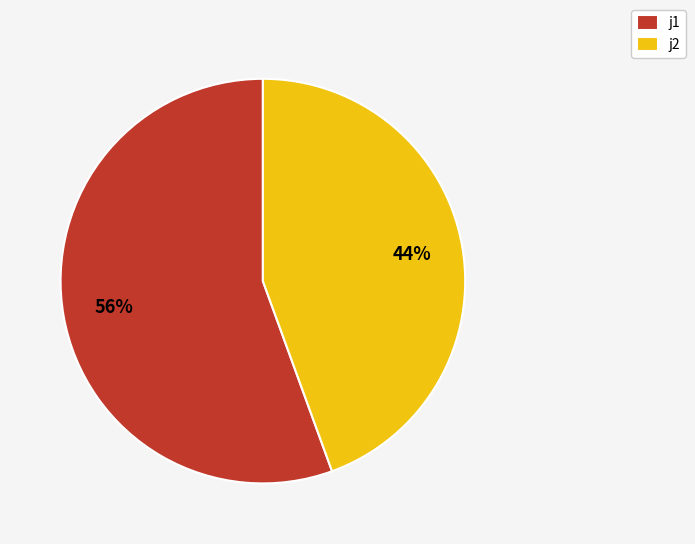

Is the sum of j2 and j1 greater than half?

Yes